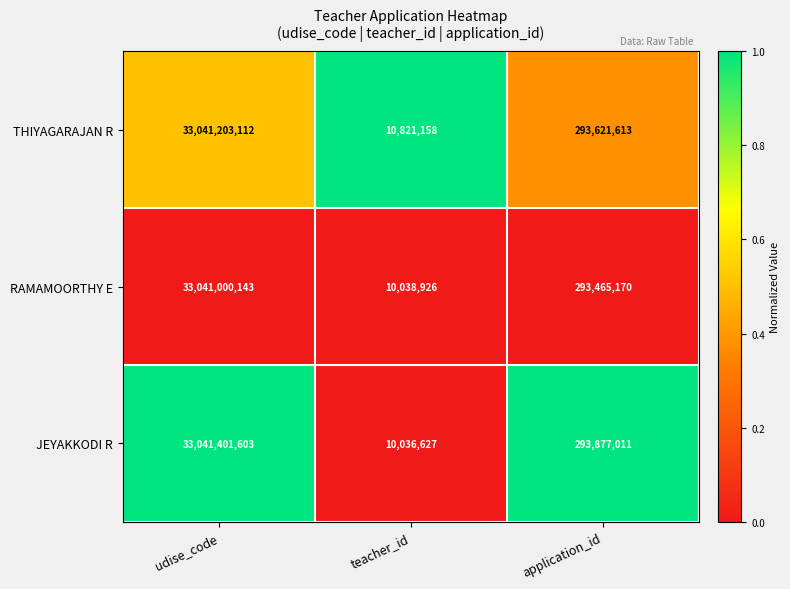

Is the value of THIYAGARAJAN R at udise_code greater than the value of JEYAKKODI R at udise_code?

No